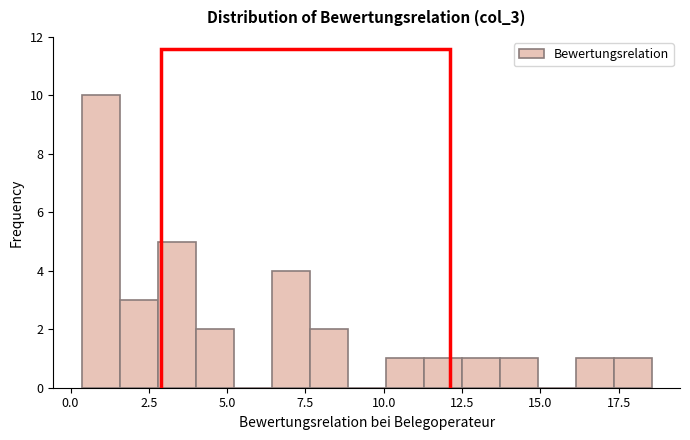

Read against the x-axis, roughly where is the centre of the tallest bar?

1.0